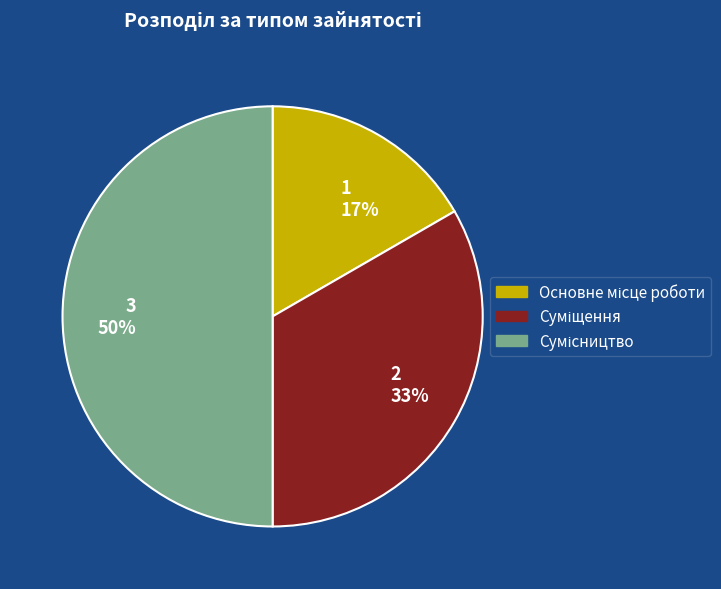

Is 1 17% the majority of the pie?

No